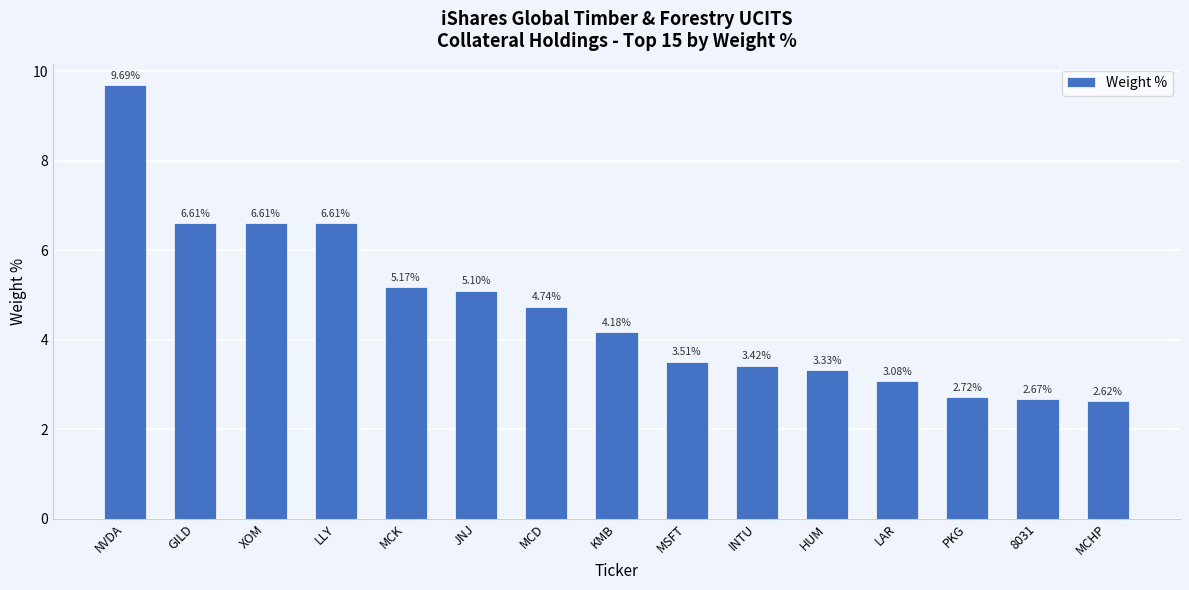

What is the label of the 5th bar from the left?

MCK